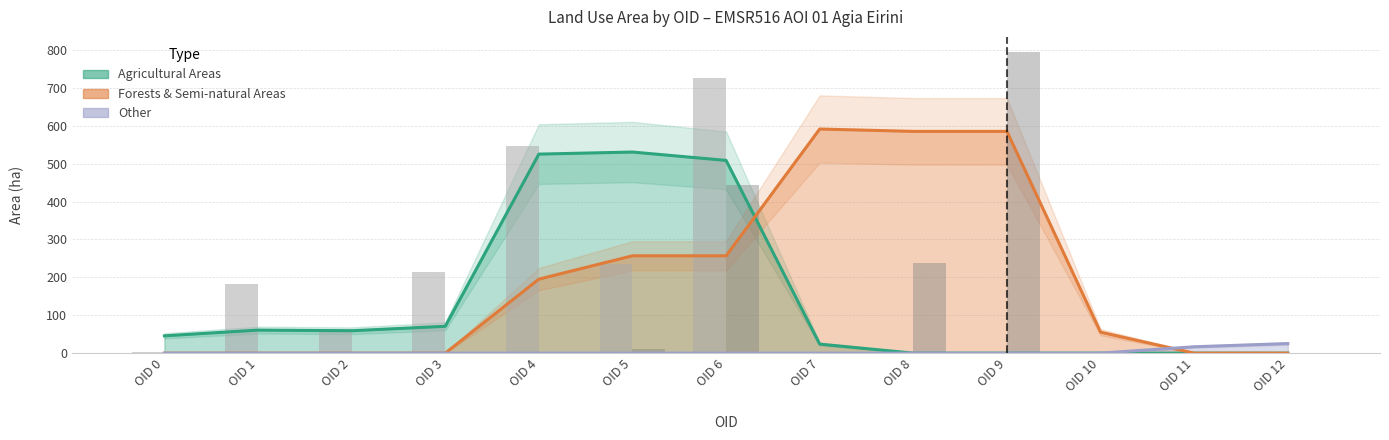

At how many categories does at least one series exceed 611?

2